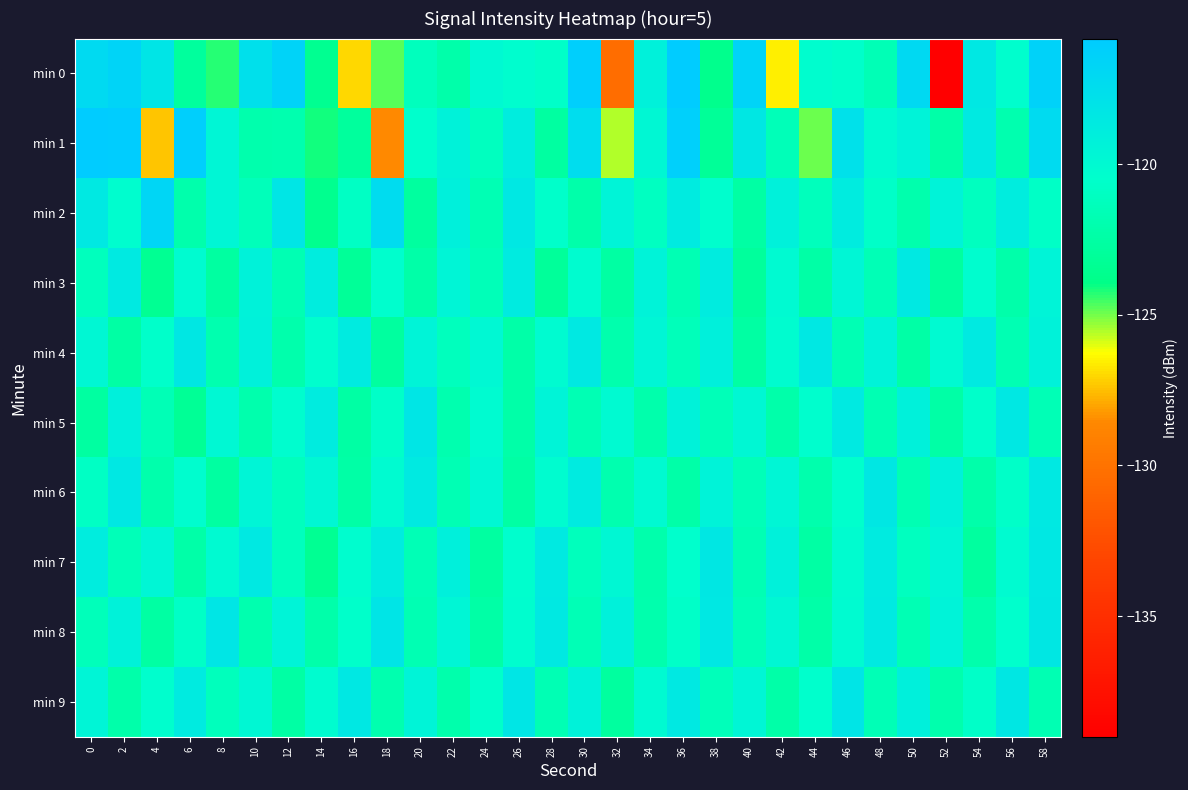

Which series changed the most between 4 and 40?

min 1